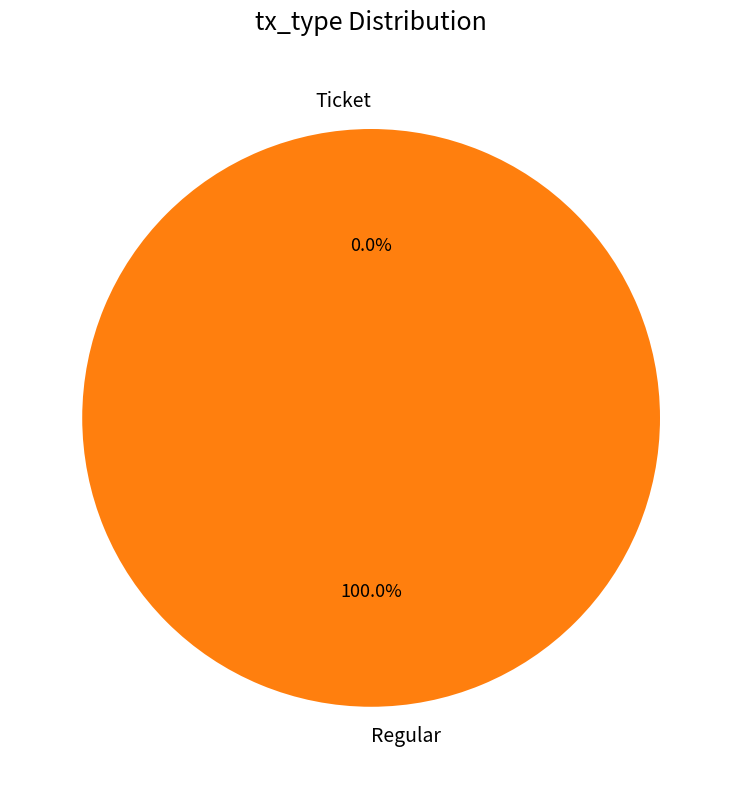

Rank the categories by value from highest to lowest.

Regular, Ticket